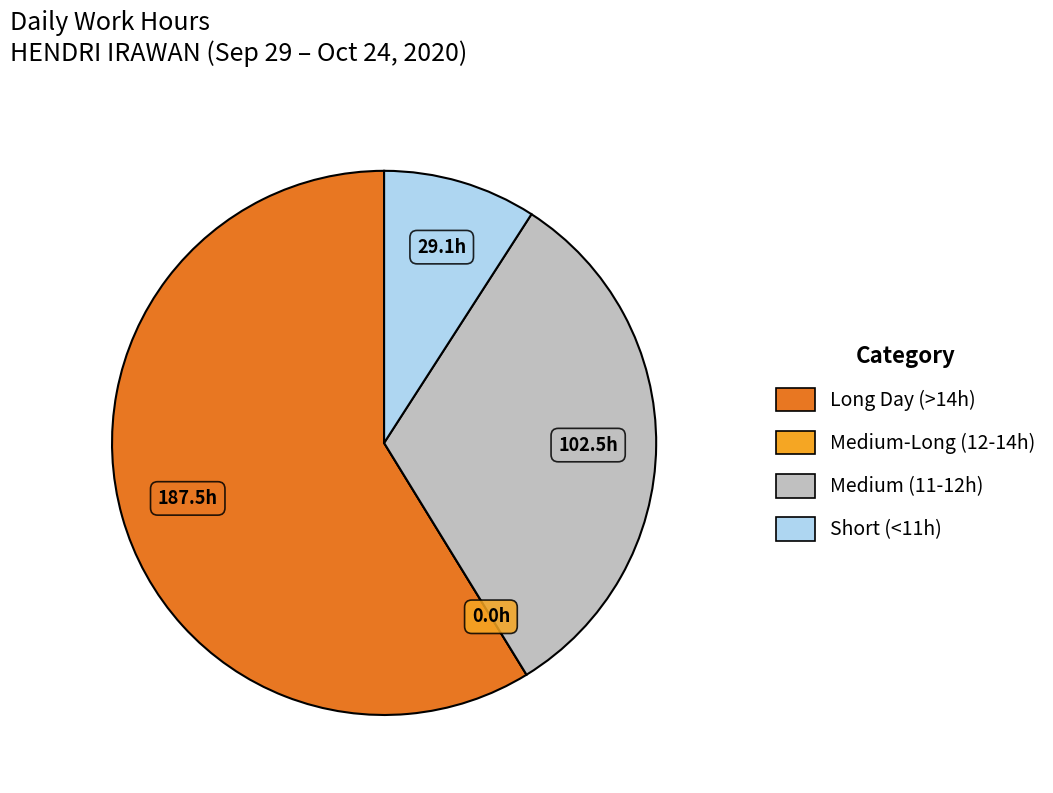

Is there a majority slice in this chart?

Yes